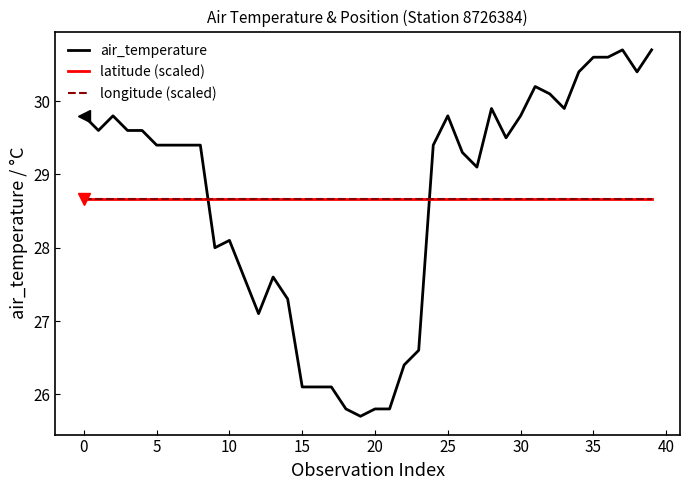

How many values in the air_temperature series exceed 29?

25